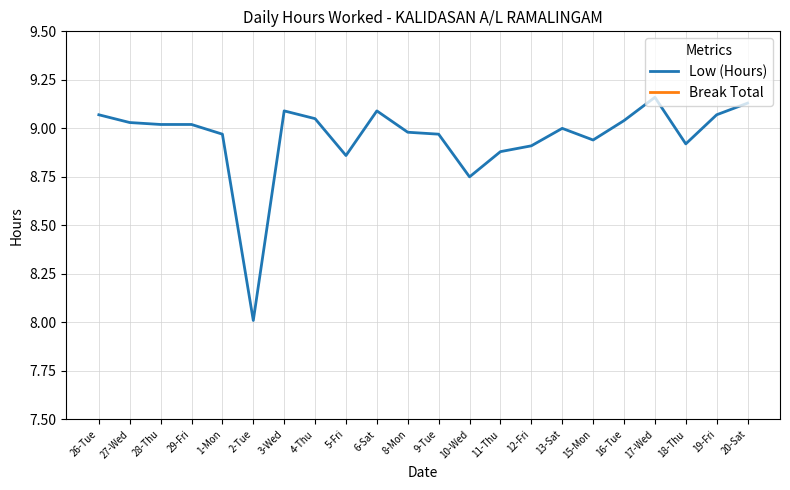

What is the sum of the Low (Hours) values at 13-Sat and 19-Fri?

18.1